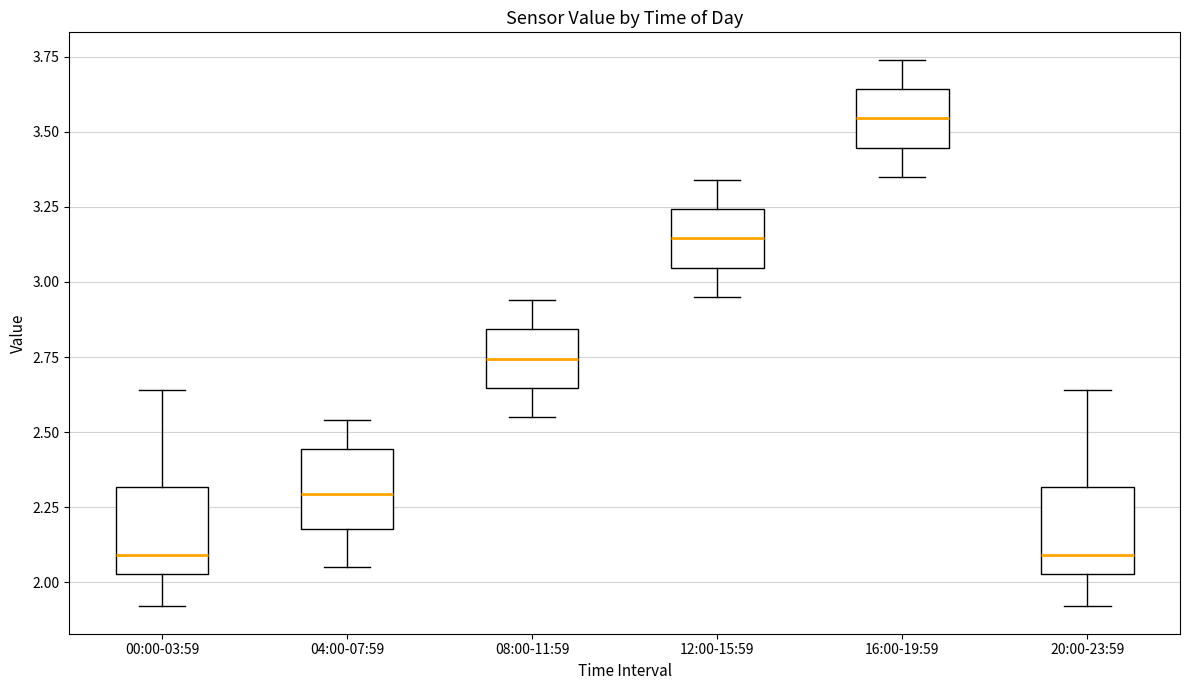

Where is the upper edge of the box for 16:00-19:59 on the y-axis? The values are not printed on the chart, so give them approximately, as read against the axis.

3.65